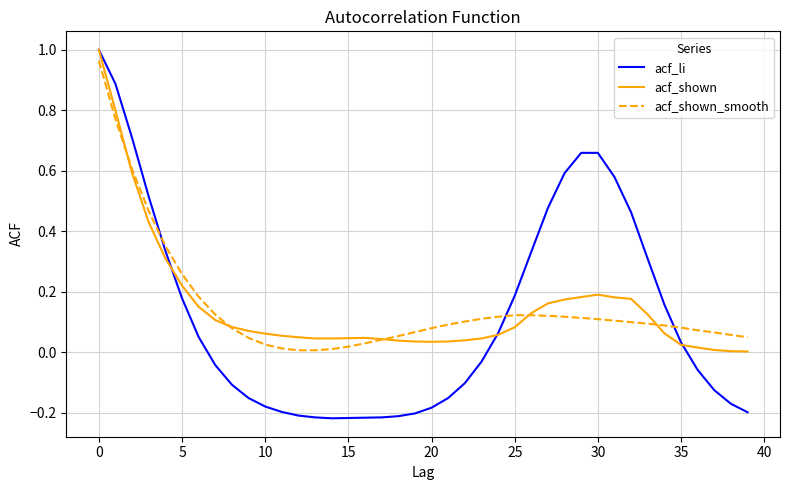

How many lines are shown in the chart?

3